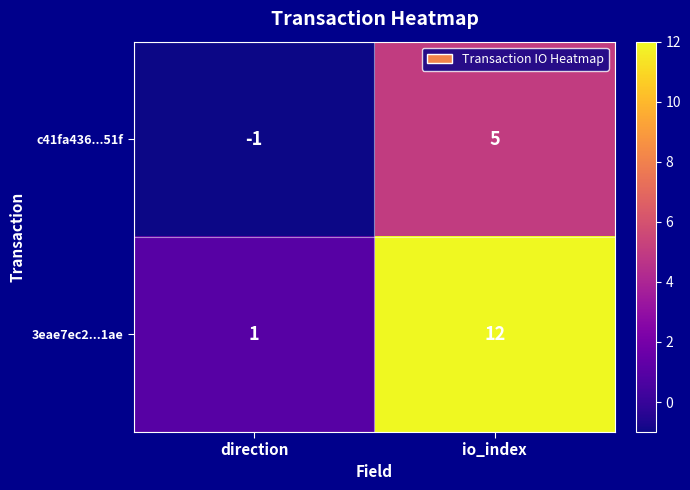

At which category is the sum across all series the highest?

io_index